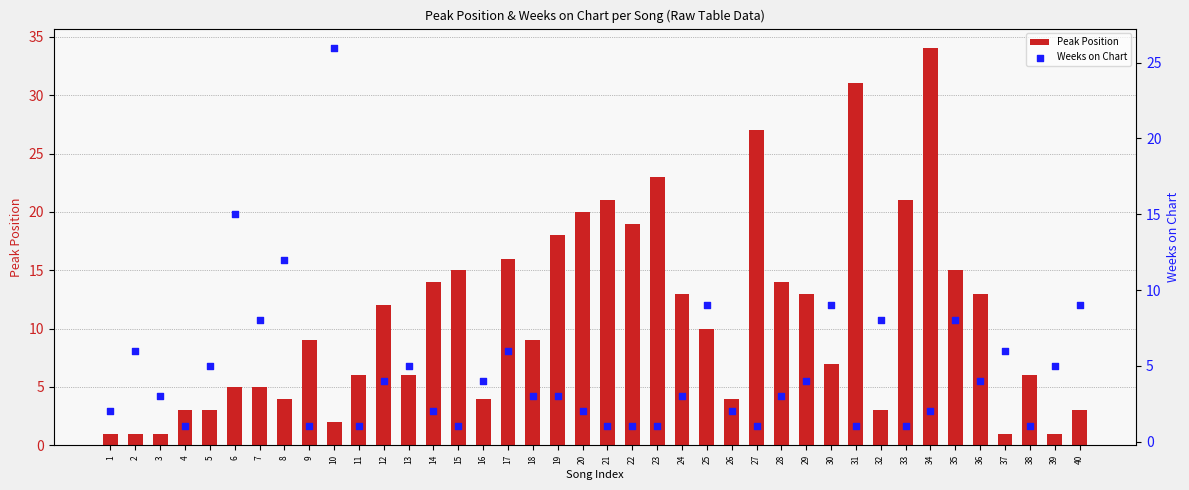

Is the value of Weeks on Chart at 20 greater than the value of Peak Position at 7?

No